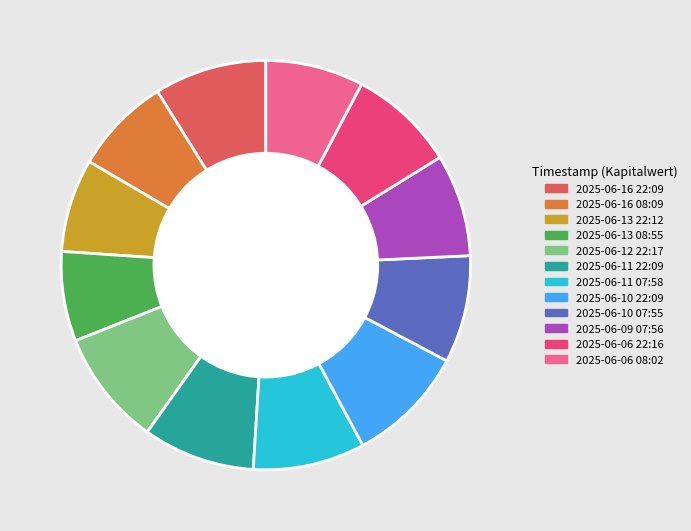

Is it true that 2025-06-09 07:56 is 8% of the pie?

True